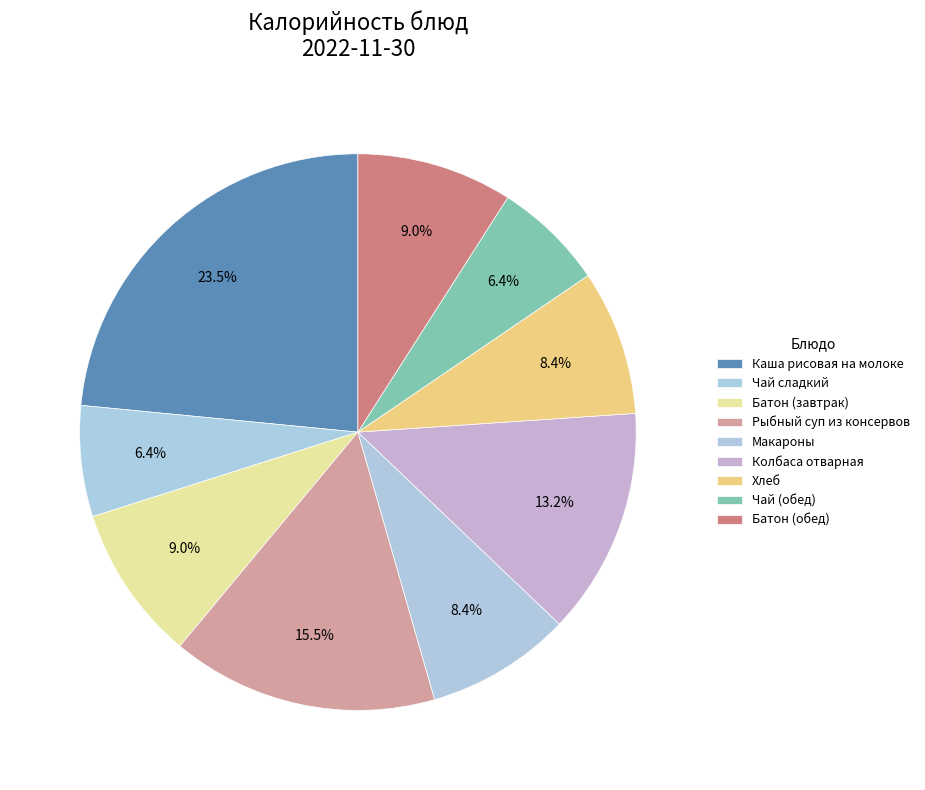

Count the number of slices in the pie.

9